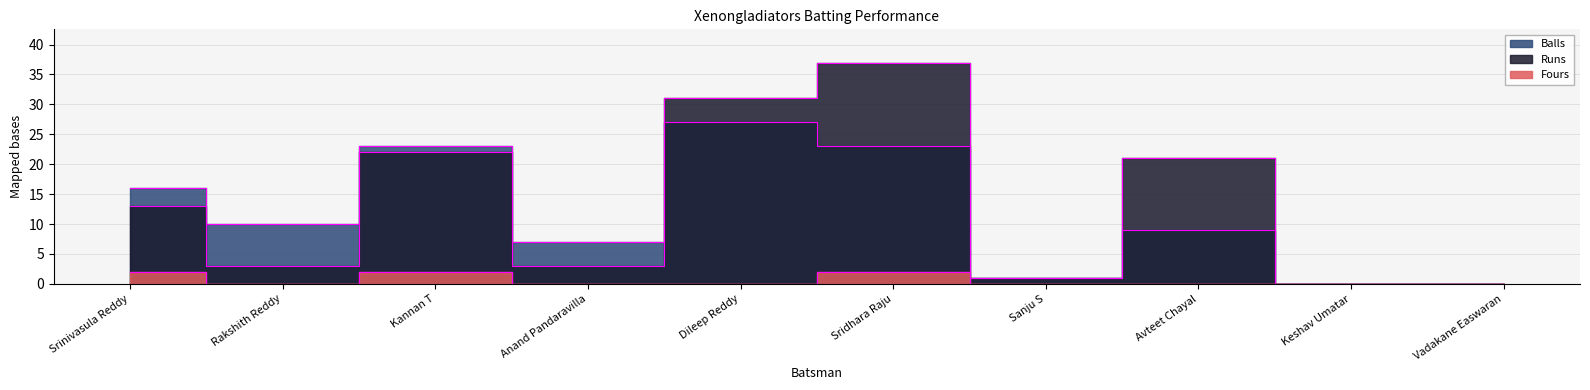

How many data points does each series have?

10